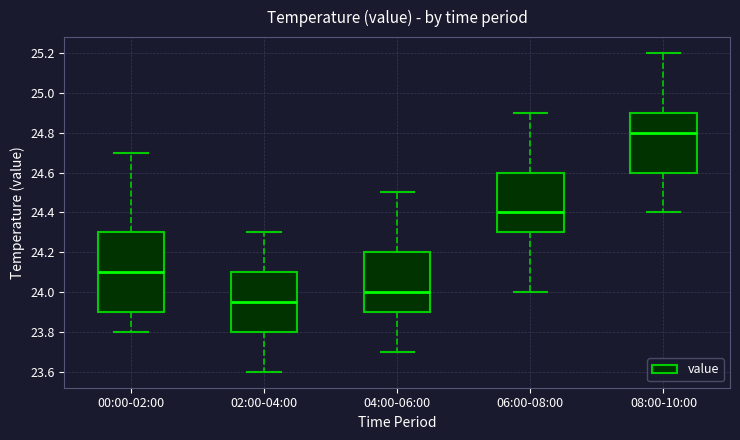

Reading left to right, transcribe this box plot: for each box, give where its median line is, the range the box spans, and where its two whiskers end, as read against the y-axis. The values are not printed on the chart, so give them approximately, as read against the axis.

00:00-02:00: median 24.10, box 23.90 to 24.30, whiskers 23.80 to 24.70
02:00-04:00: median 23.96, box 23.80 to 24.10, whiskers 23.60 to 24.30
04:00-06:00: median 24.00, box 23.90 to 24.20, whiskers 23.70 to 24.50
06:00-08:00: median 24.40, box 24.30 to 24.60, whiskers 24.00 to 24.90
08:00-10:00: median 24.80, box 24.60 to 24.90, whiskers 24.40 to 25.20